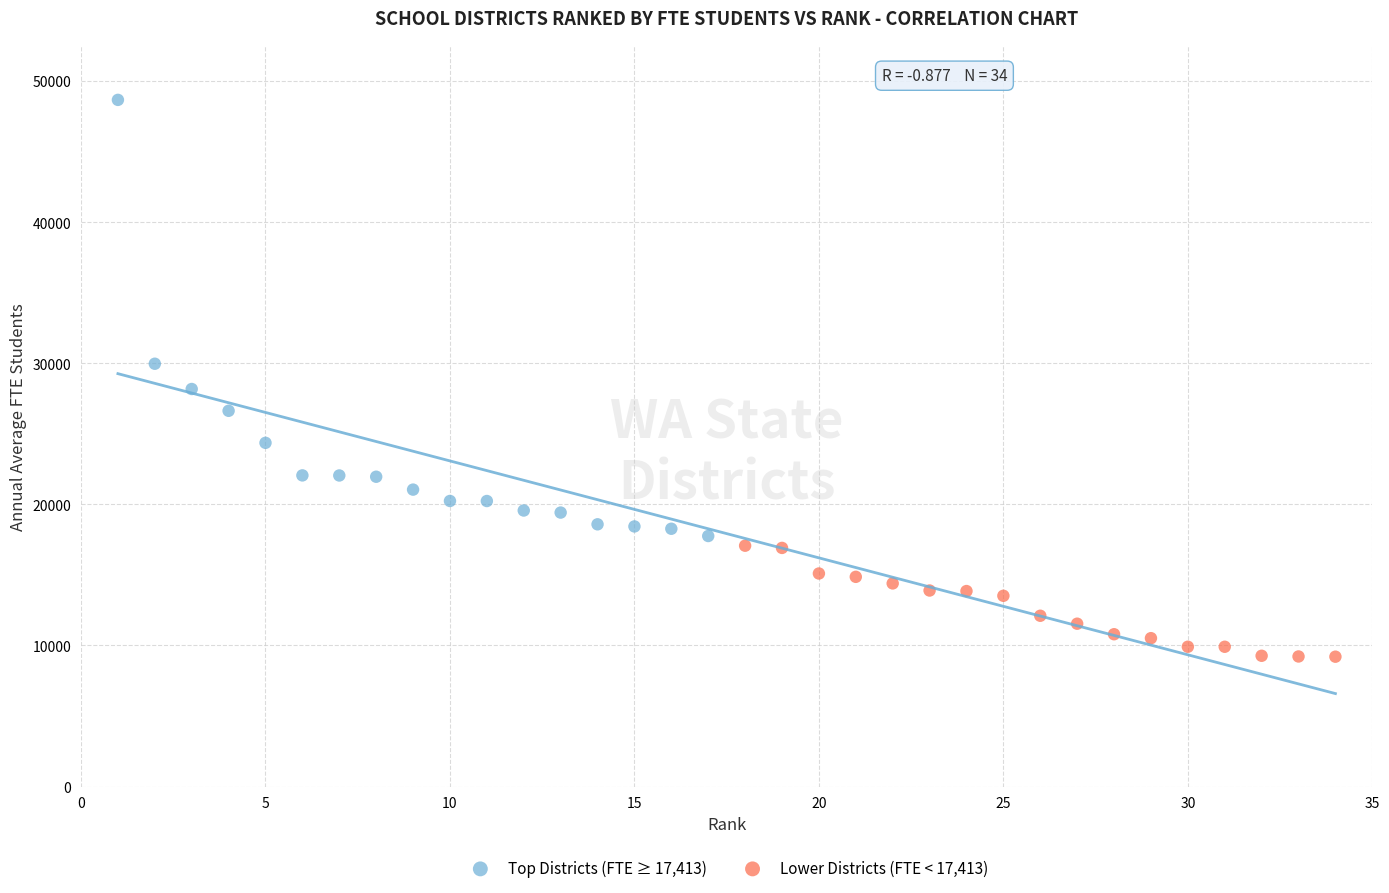

Which series contains the highest Y value?

Top Districts (FTE ≥ 17,413)